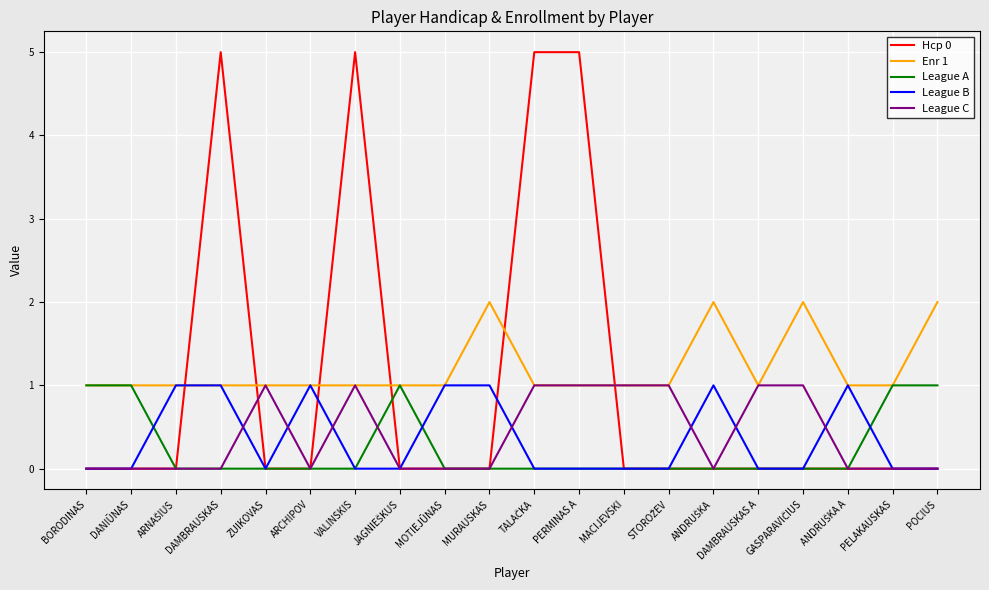

What is the greatest value displayed?

5